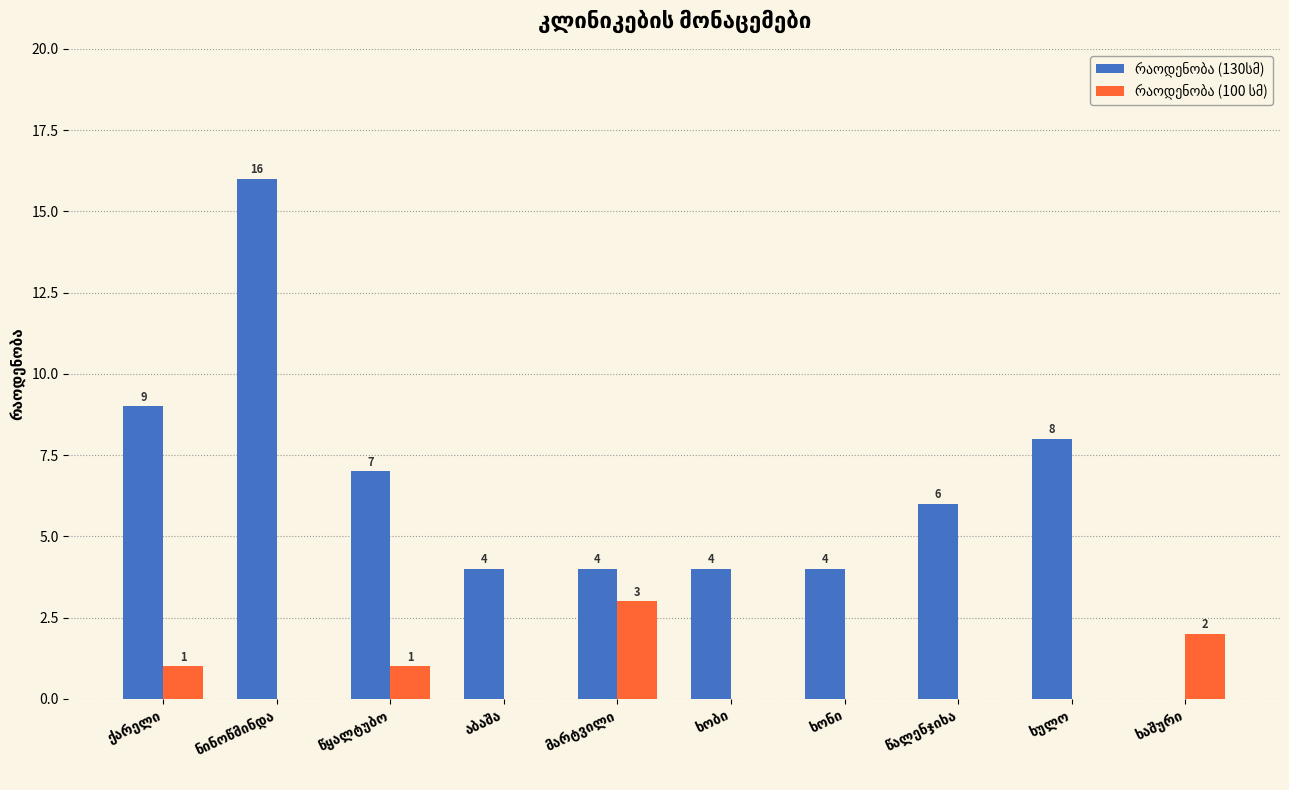

Does the chart contain stacked bars?

No